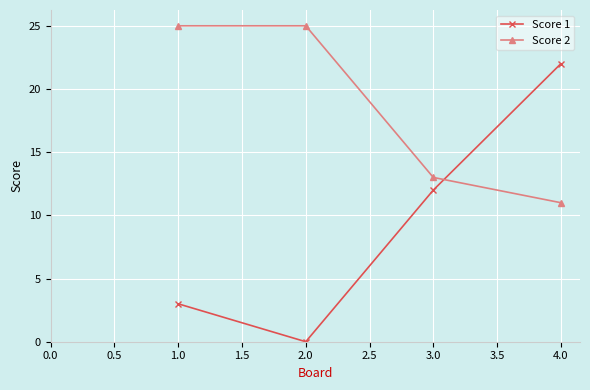

List the series in order of their overall mean, highest first.

Score 2, Score 1